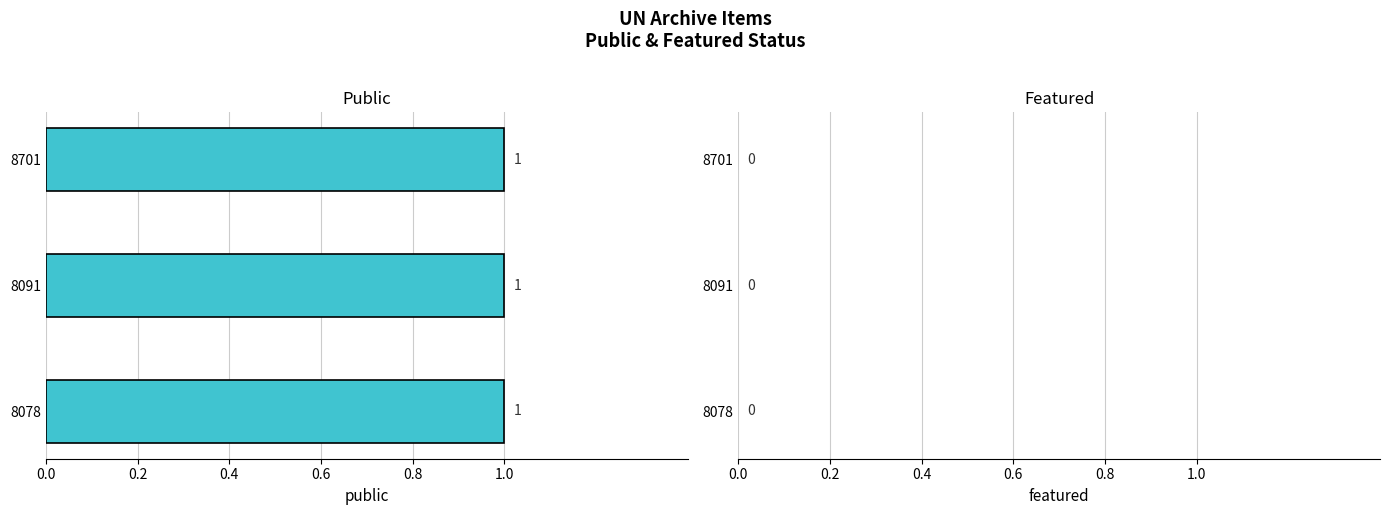

Reading left to right, what are all the values shown in this chart?

public: 1	1	1
featured: 0	0	0